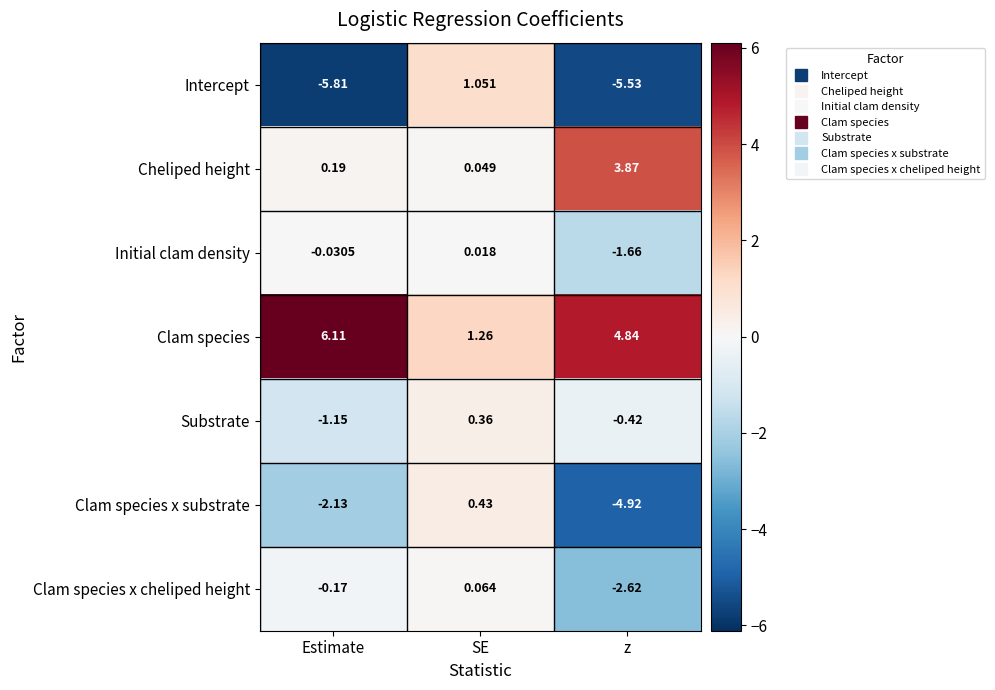

How many distinct data groups are displayed?

7